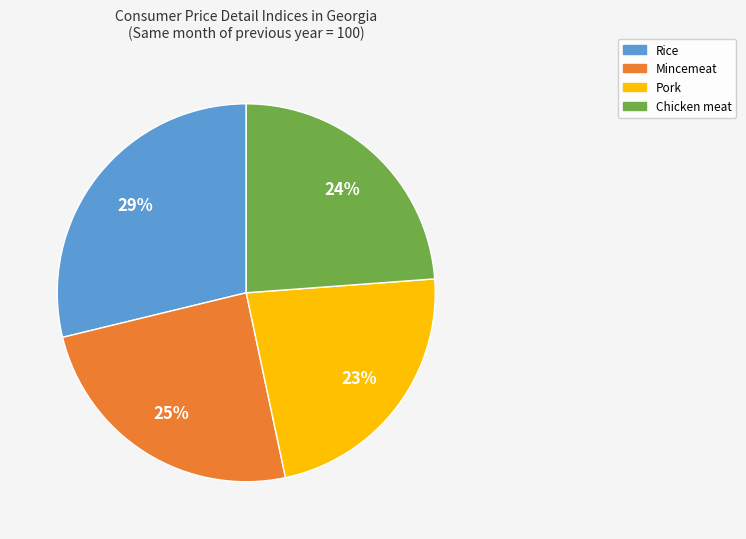

What percentage is the Rice slice, to the nearest percent?

29%